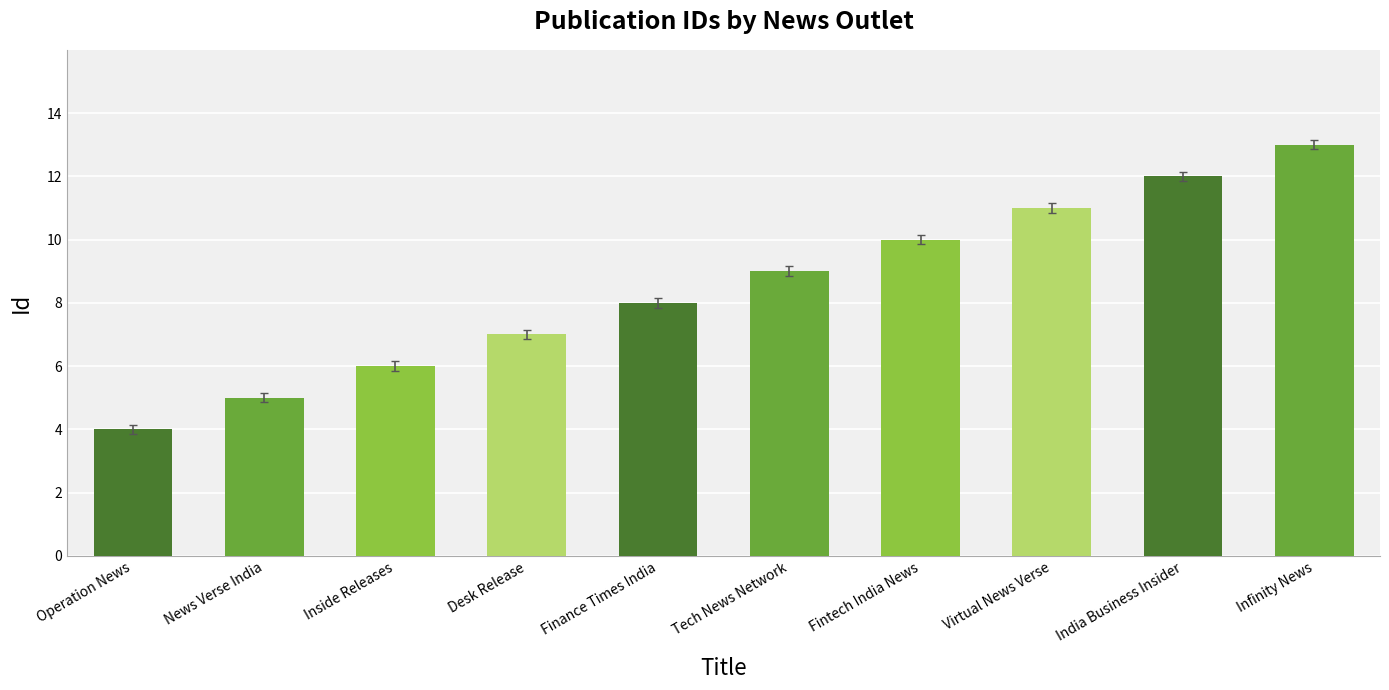

List the labels in order of value, largest first.

Infinity News, India Business Insider, Virtual News Verse, Fintech India News, Tech News Network, Finance Times India, Desk Release, Inside Releases, News Verse India, Operation News